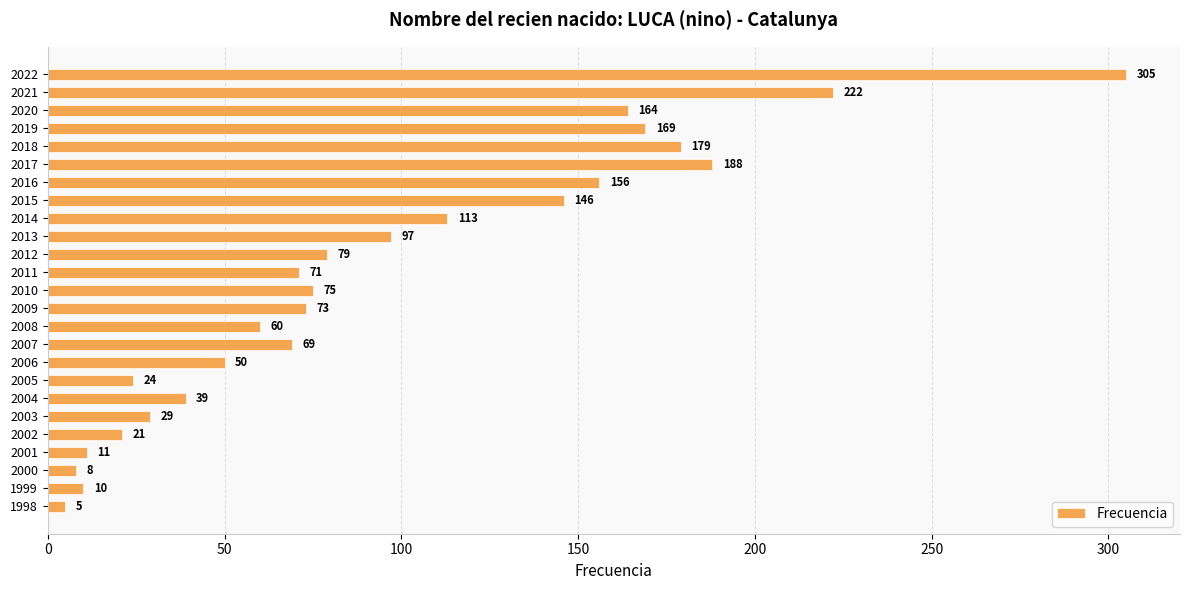

How many values are below 73?

12